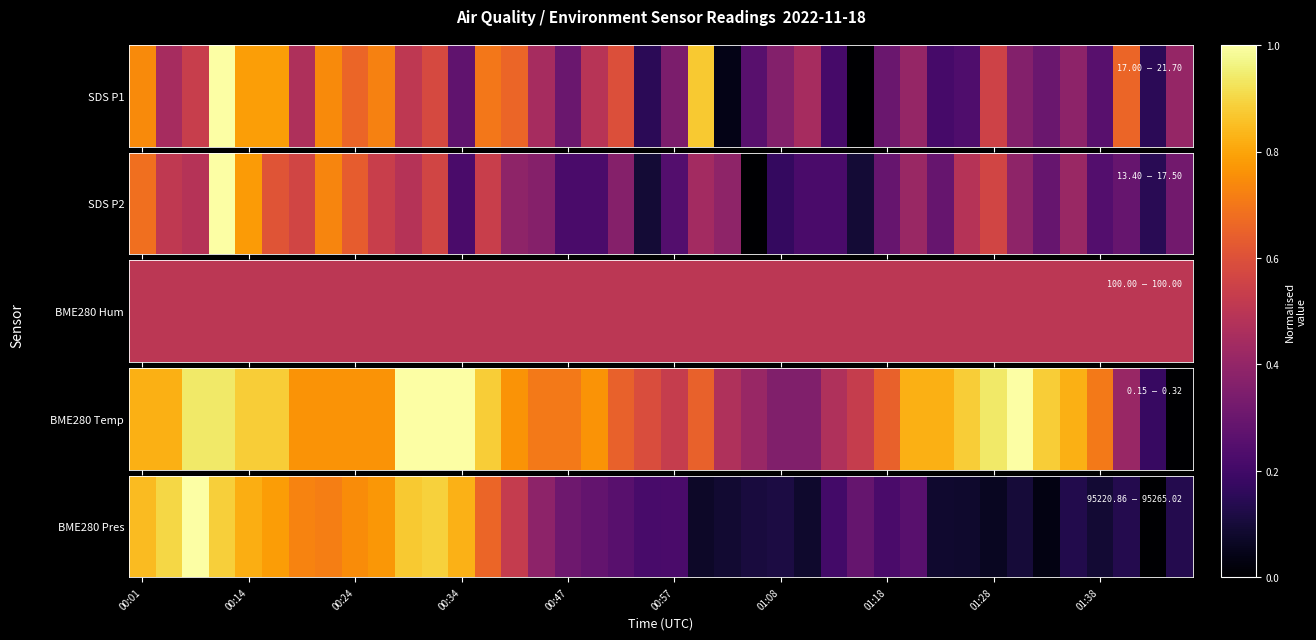

Is it true that the value at 39 is 0.1?

False